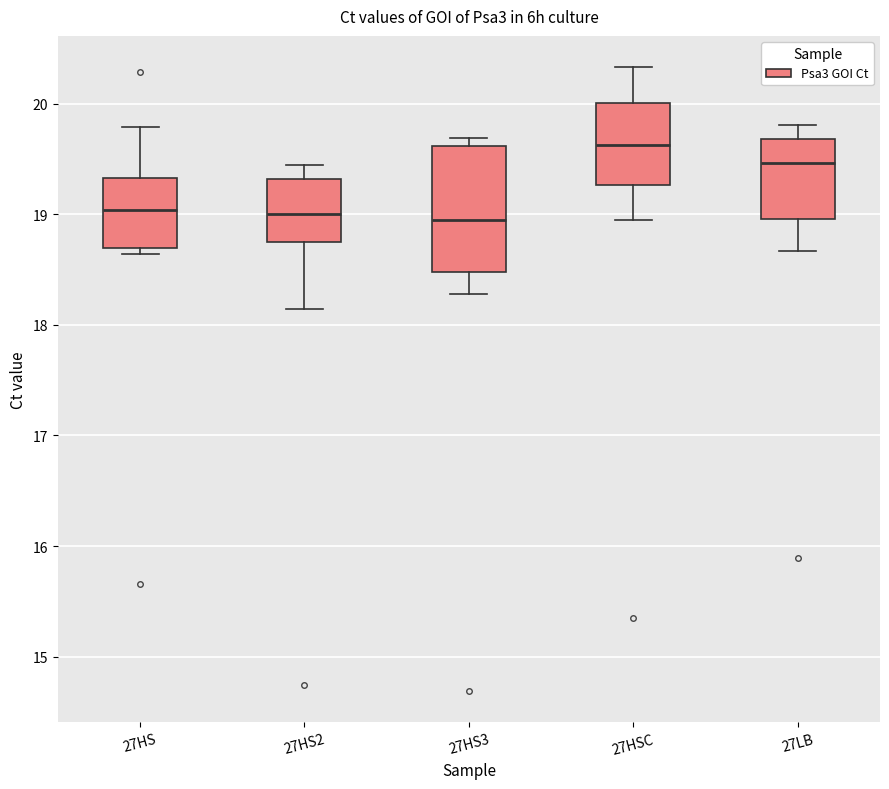

Reading left to right, transcribe this box plot: for each box, give where its median line is, the range the box spans, and where its two whiskers end, as read against the y-axis. The values are not printed on the chart, so give them approximately, as read against the axis.

27HS: median 19.0, box 18.7 to 19.3, whiskers 18.6 to 19.8
27HS2: median 19.0, box 18.7 to 19.3, whiskers 18.1 to 19.4
27HS3: median 19.0, box 18.5 to 19.6, whiskers 18.3 to 19.7
27HSC: median 19.6, box 19.3 to 20.0, whiskers 18.9 to 20.3
27LB: median 19.5, box 19.0 to 19.7, whiskers 18.7 to 19.8